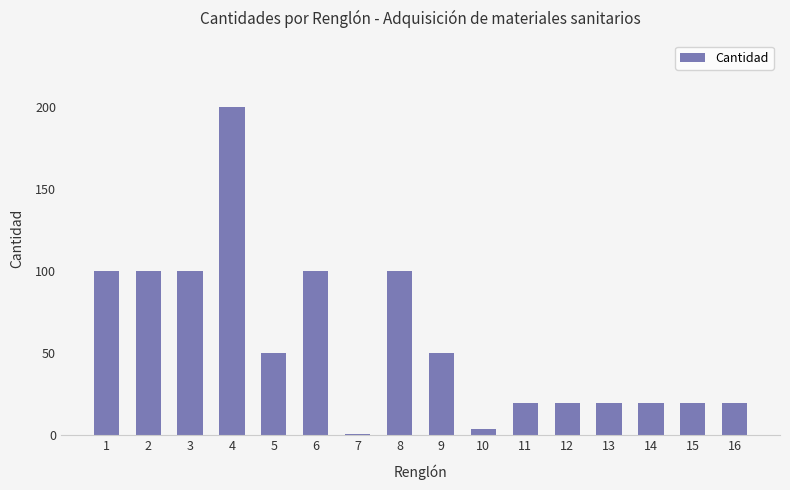

How many bars are there in total?

16